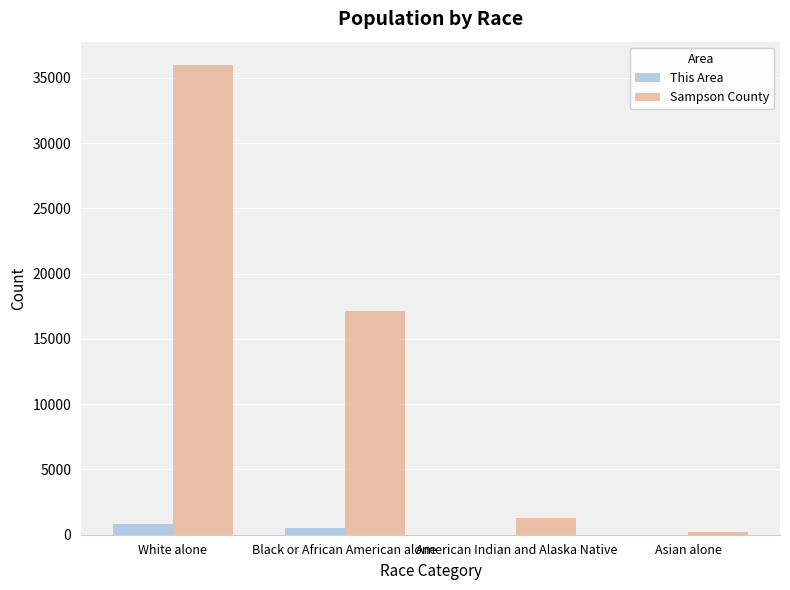

Which series changed the most between White alone and Black or African American alone?

Sampson County